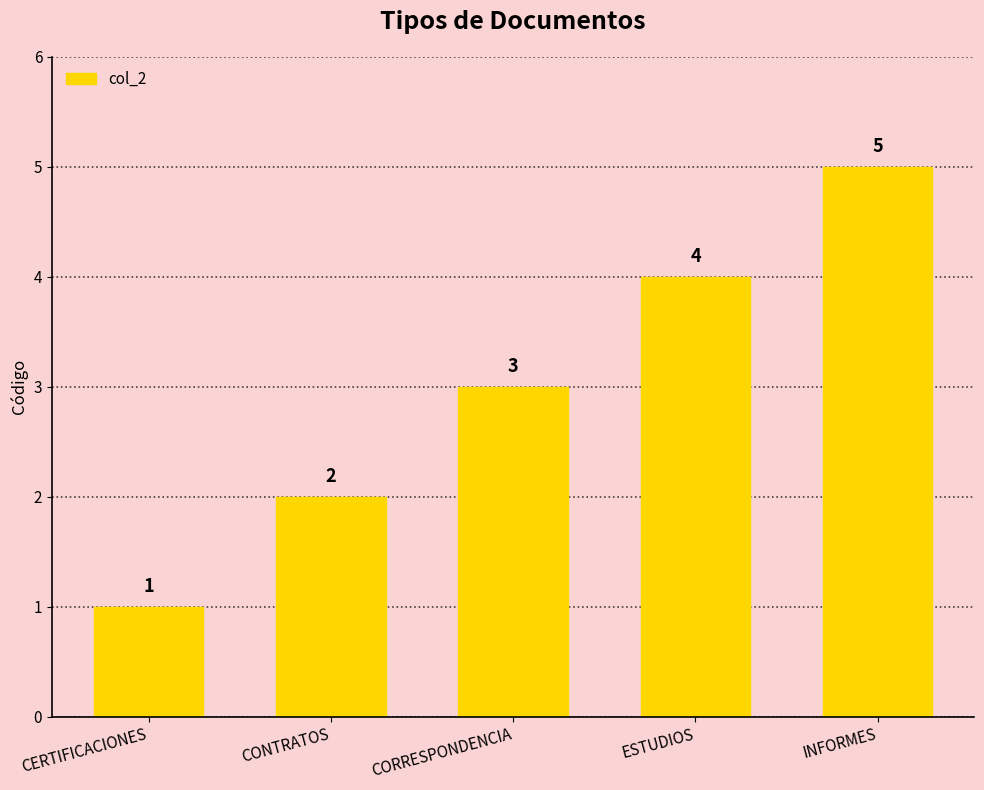

Count the values in the range 2 to 4.

3